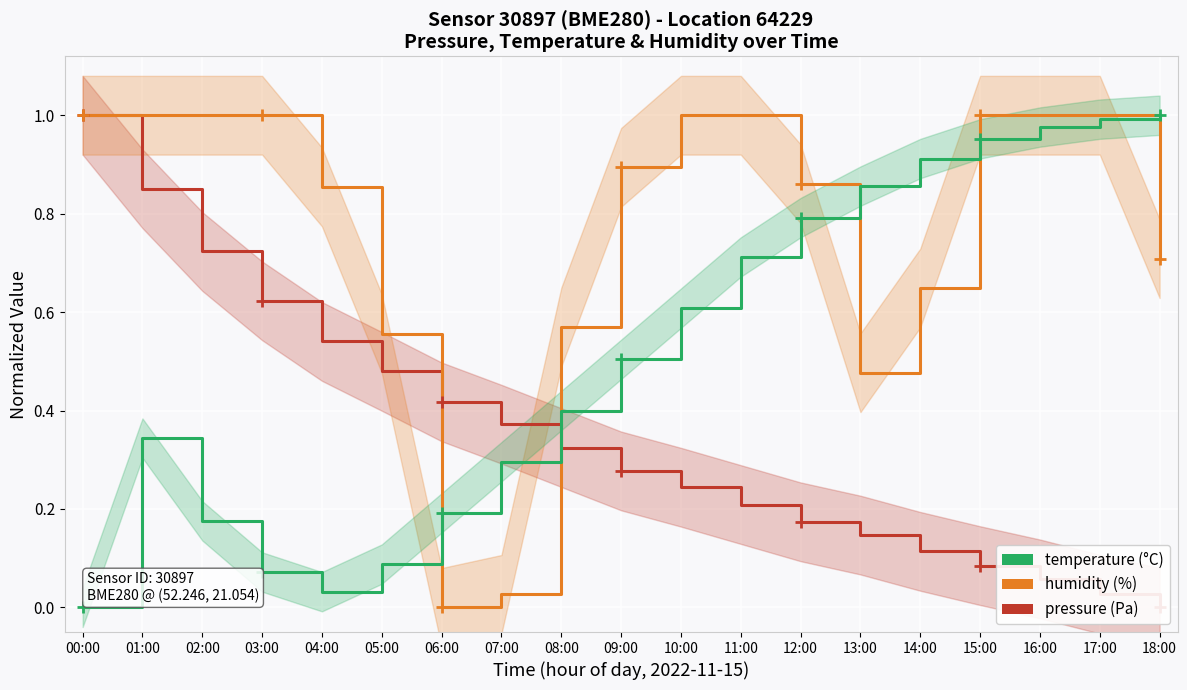

The temperature series shows 0.5 at 09:00. True or false?

True